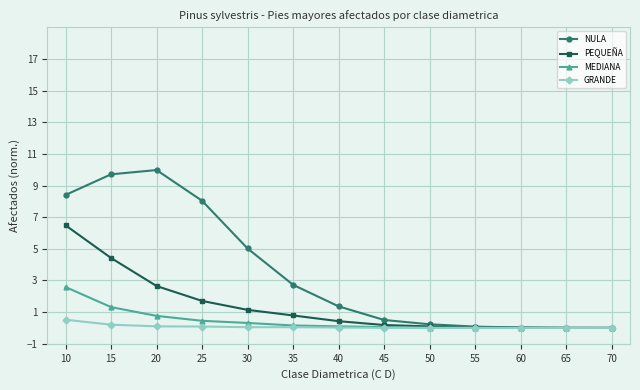

Count the number of data series in this chart.

4